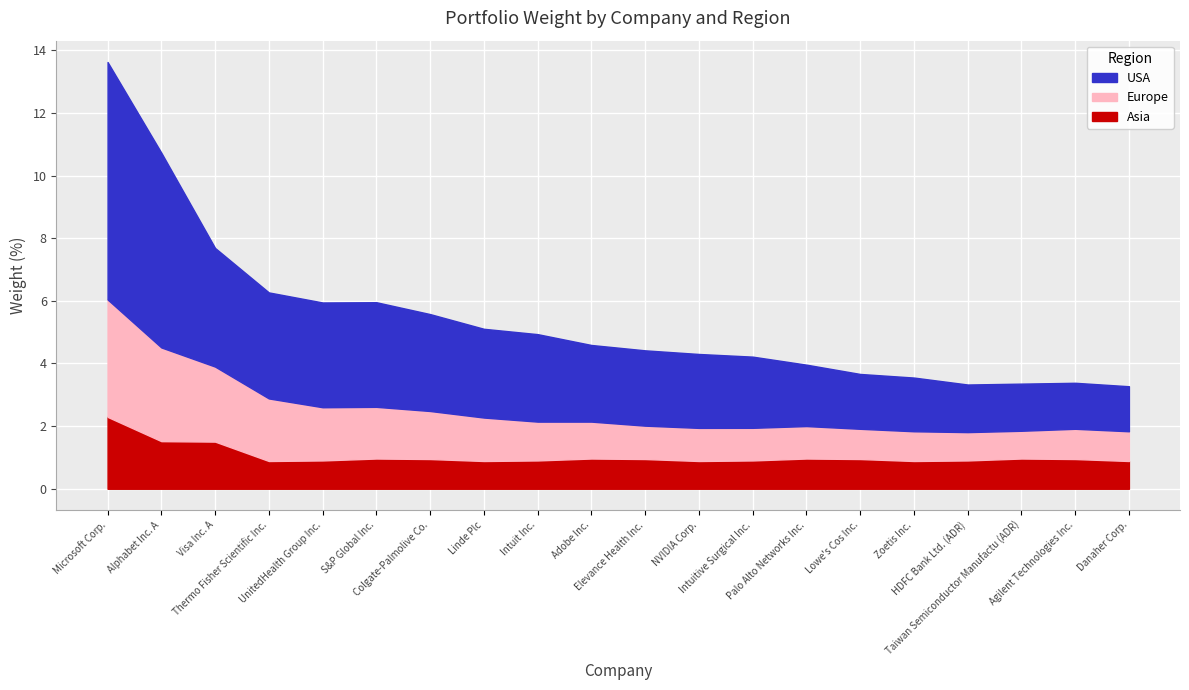

What is the highest value of the USA series?

7.6